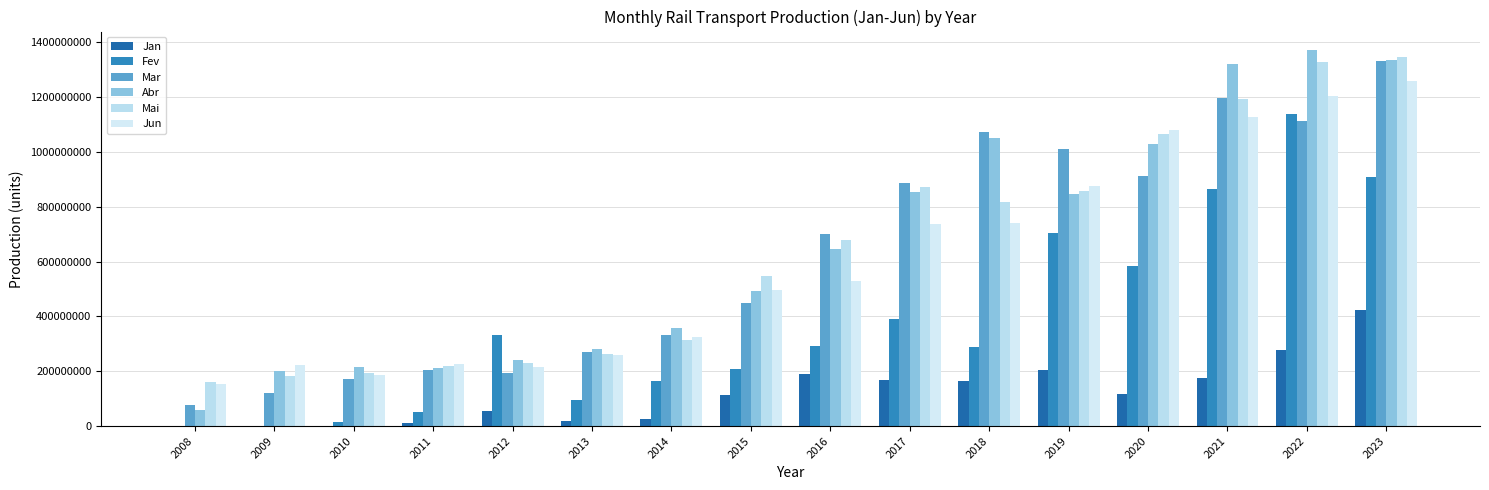

List the labels in order of Mar value, largest first.

2023, 2021, 2022, 2018, 2019, 2020, 2017, 2016, 2015, 2014, 2013, 2011, 2012, 2010, 2009, 2008